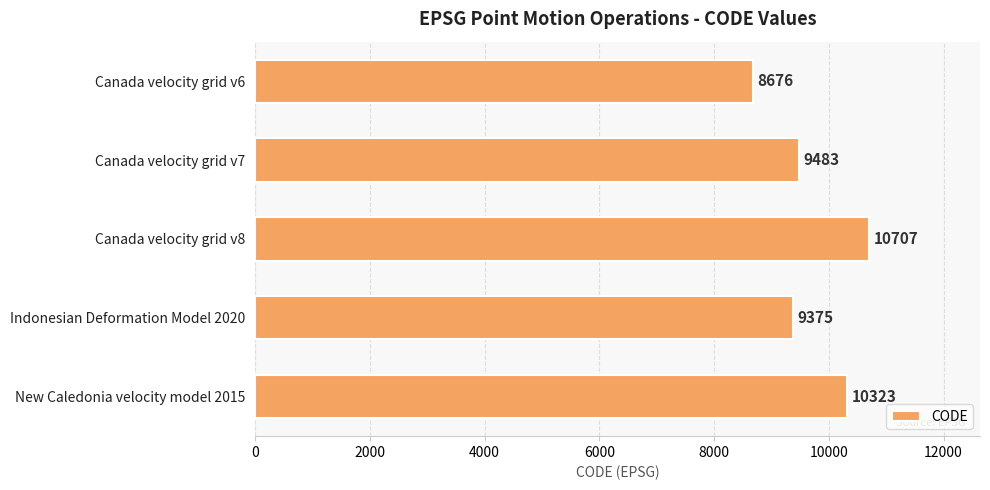

What is the label of the 1st bar from the bottom?

New Caledonia velocity model 2015